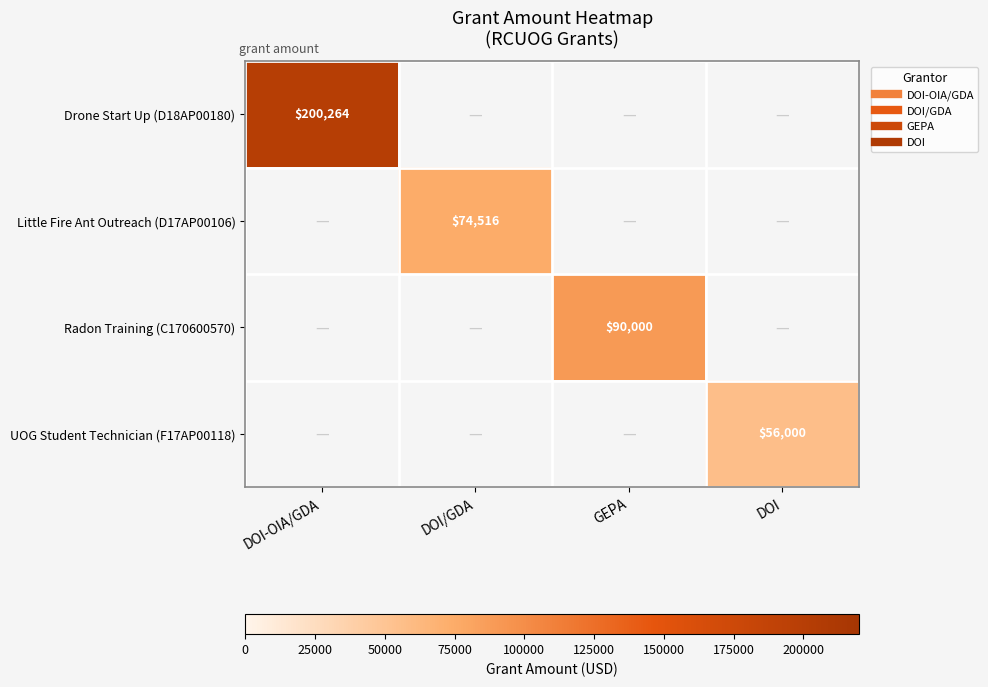

At DOI, list the series in order from smallest to largest.

Drone Start Up (D18AP00180), Little Fire Ant Outreach (D17AP00106), Radon Training (C170600570), UOG Student Technician (F17AP00118)